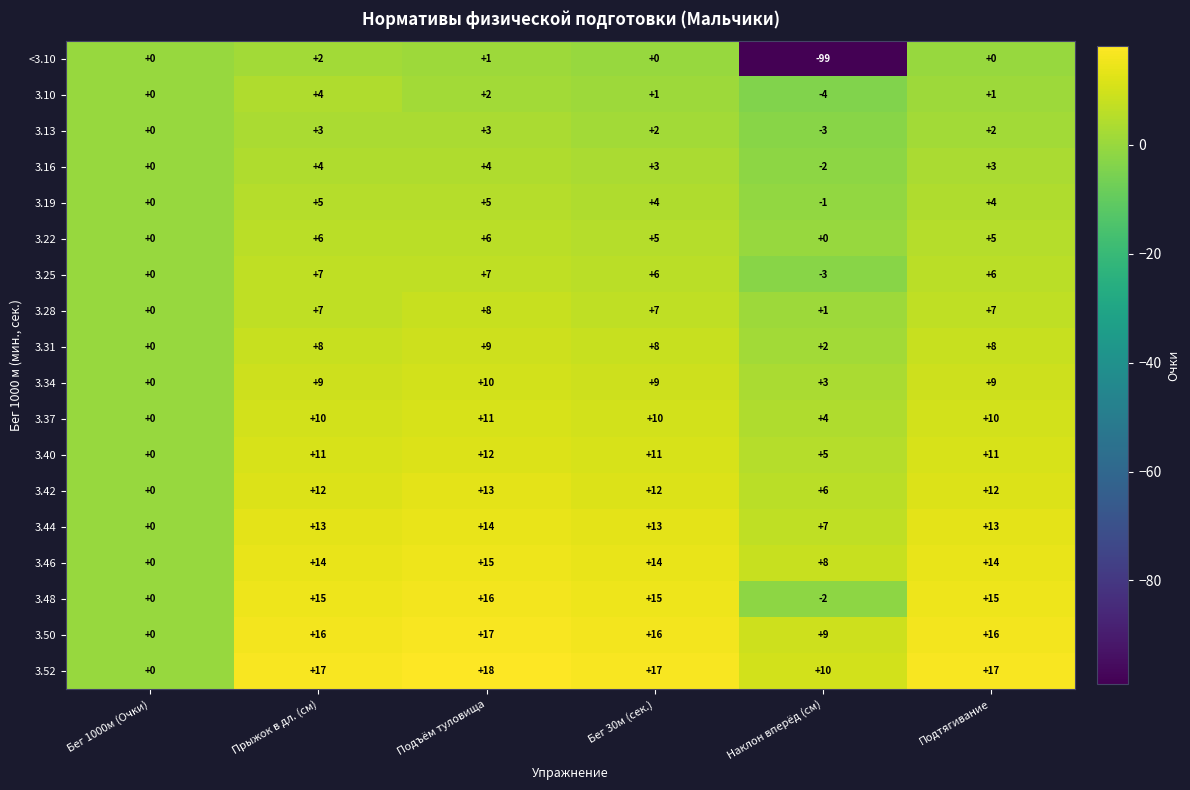

Rank the series at Подтягивание from lowest to highest value.

<3.10, 3.10, 3.13, 3.16, 3.19, 3.22, 3.25, 3.28, 3.31, 3.34, 3.37, 3.40, 3.42, 3.44, 3.46, 3.48, 3.50, 3.52